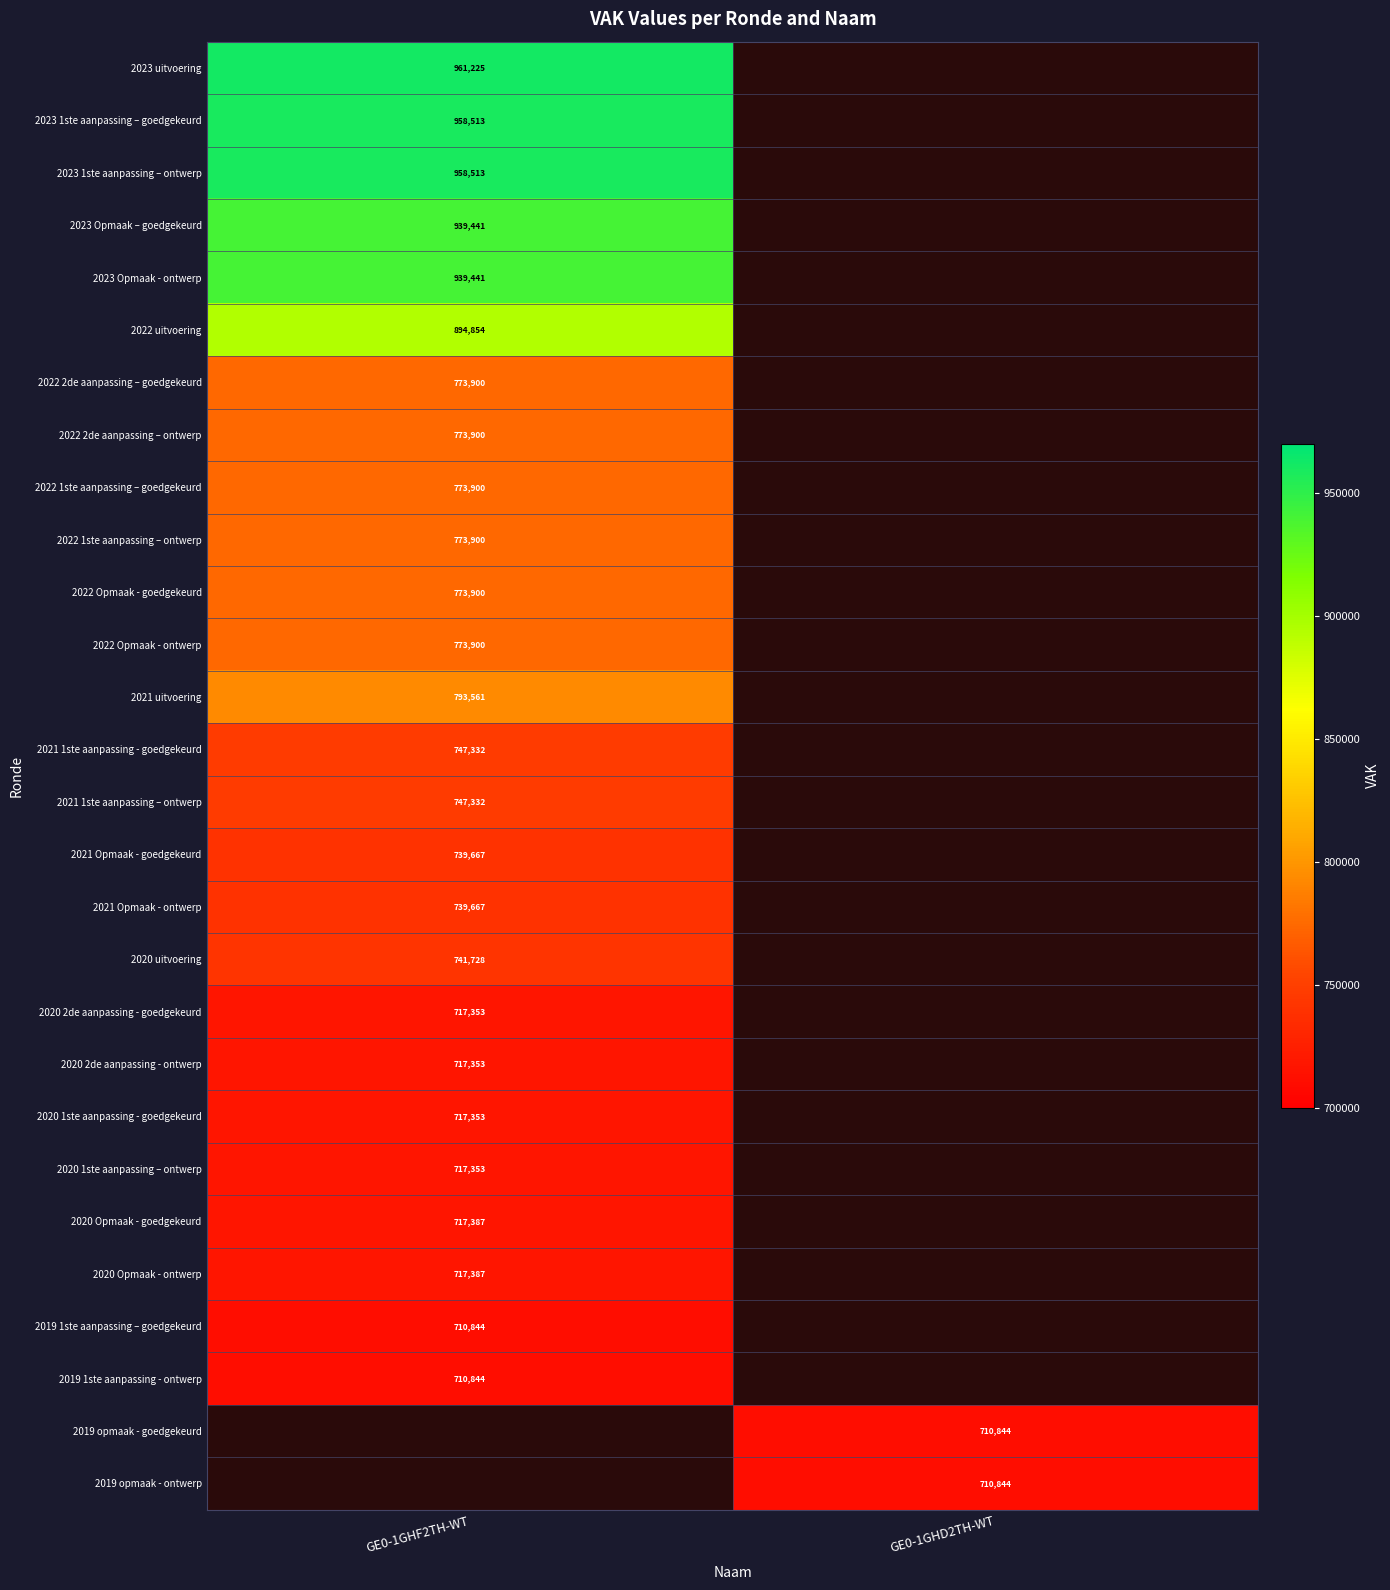

The value of 2022 2de aanpassing – ontwerp at GE0-1GHF2TH-WT is 1305723. True or false?

False